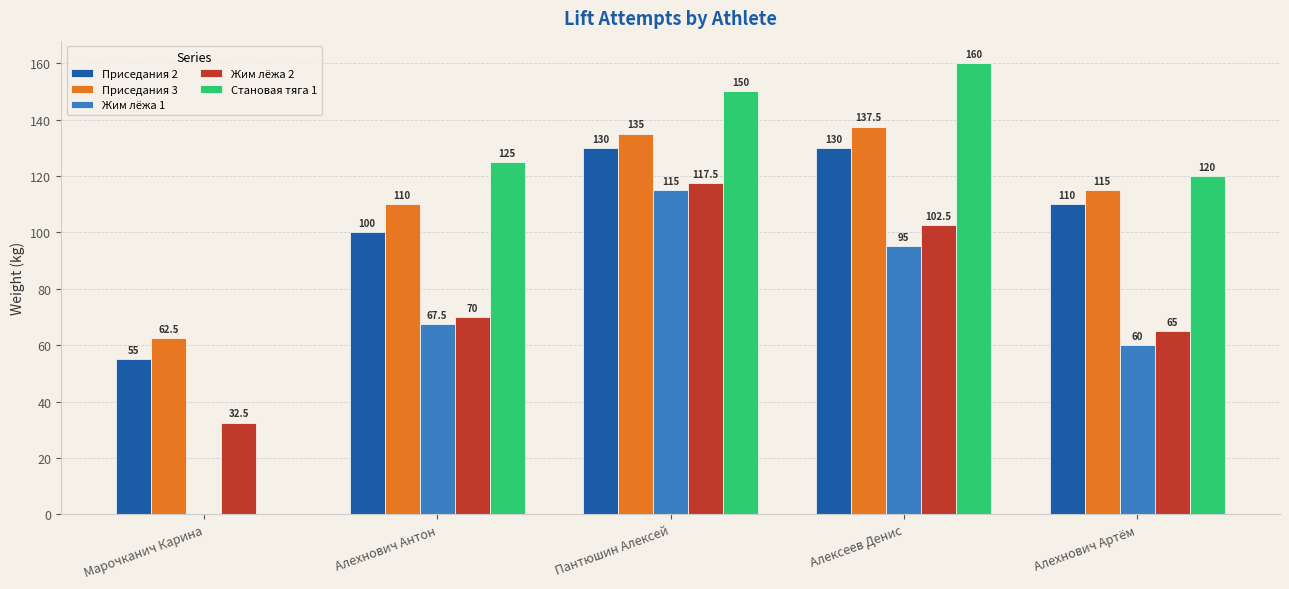

At which category is the sum across all series the highest?

Пантюшин Алексей